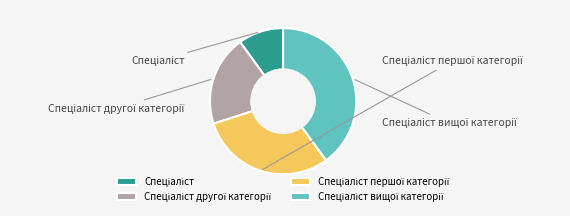

Does Спеціаліст другої категорії represent more than half of the total?

No